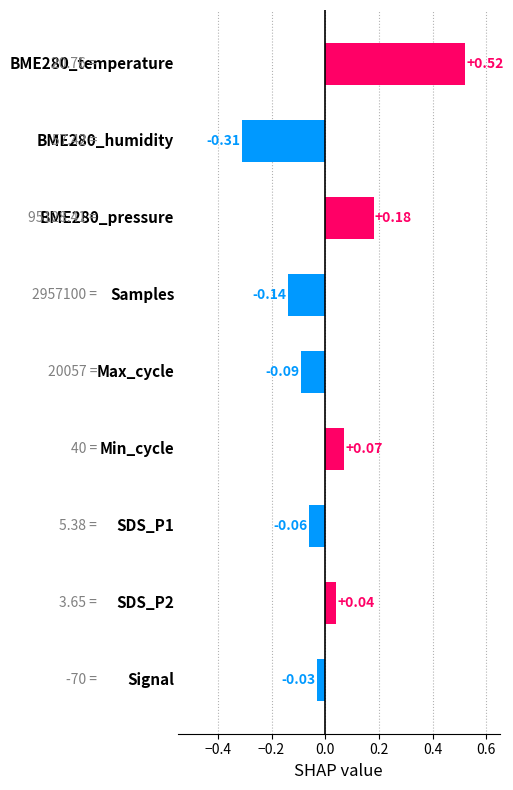

What is the difference between the maximum and minimum values?

0.8